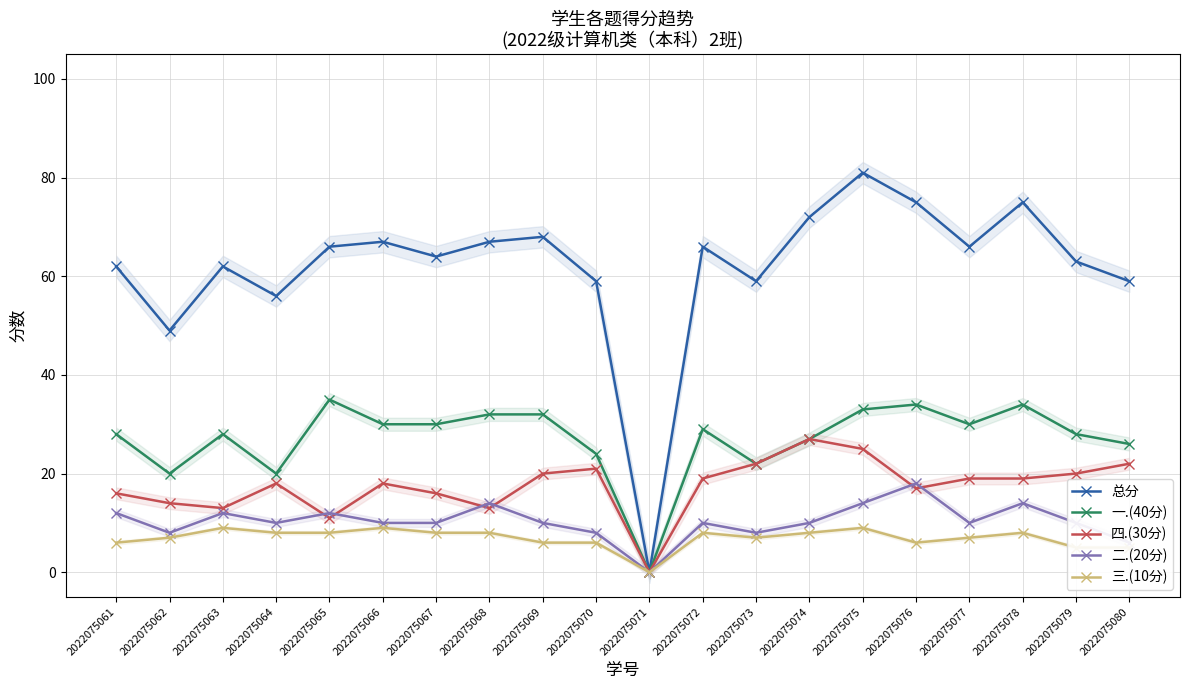

Is it true that 四.(30分) equals 22 at 2022075073?

True